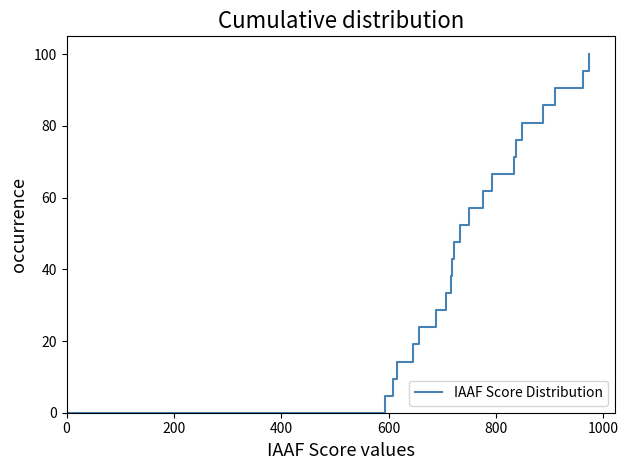

What is the greatest value displayed?

100.0